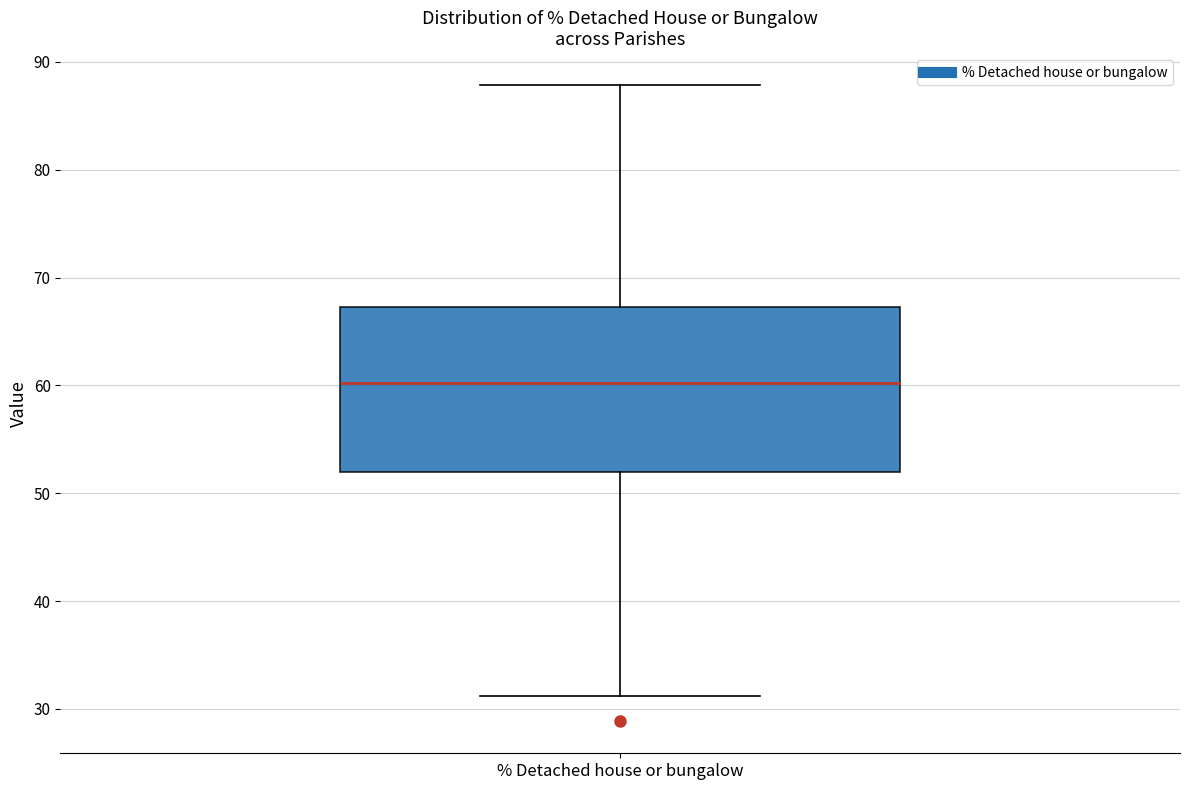

Read this box plot against the y-axis: the position of the median line, the range covered by the box, and the ends of both whiskers. The values are not printed on the chart, so give them approximately, as read against the axis.

median 60, box 52 to 67, whiskers 31 to 88